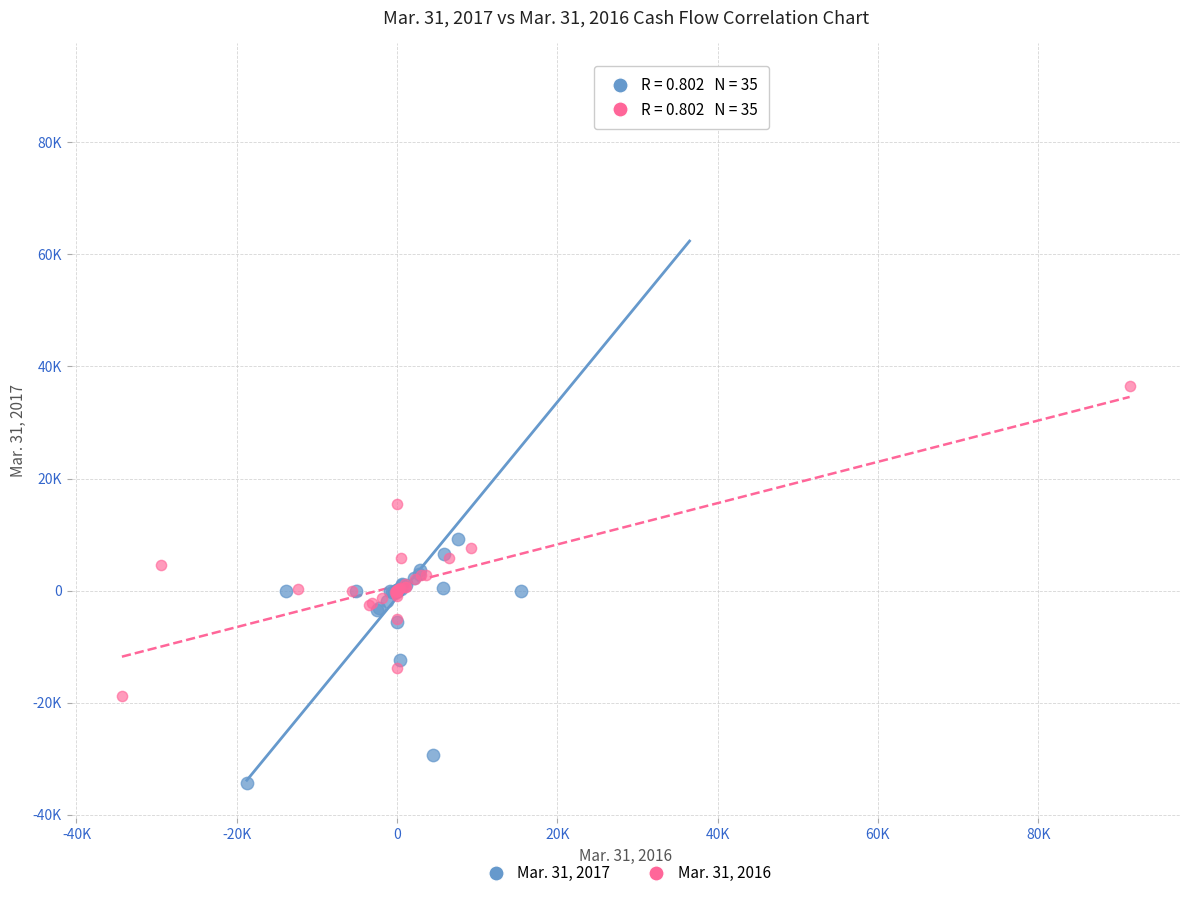

What are all the series names shown in the legend?

Mar. 31, 2017, Mar. 31, 2016